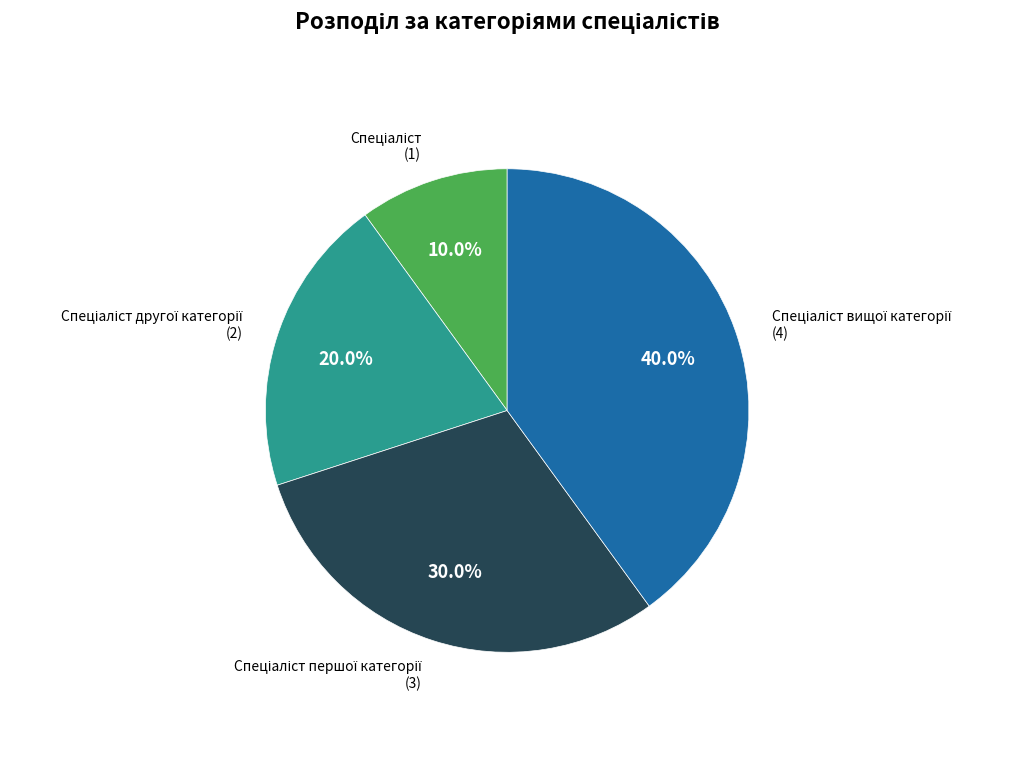

How many segments does this pie chart have?

4